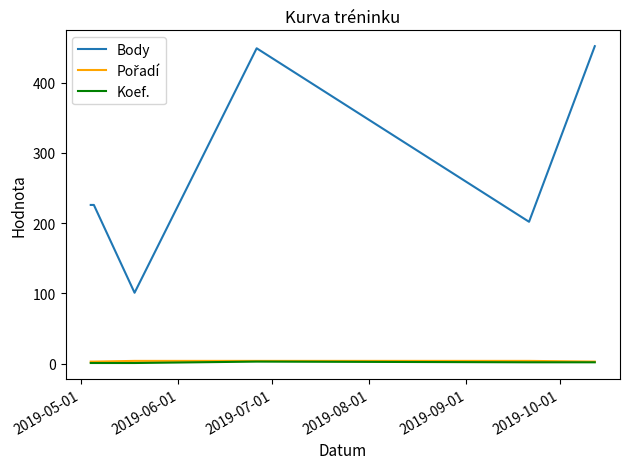

Which series has the largest range (max minus min)?

Body